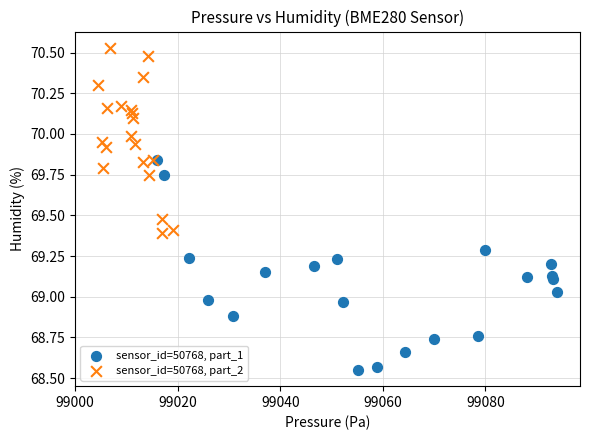

Which series contains the lowest Y value?

sensor_id=50768, part_1